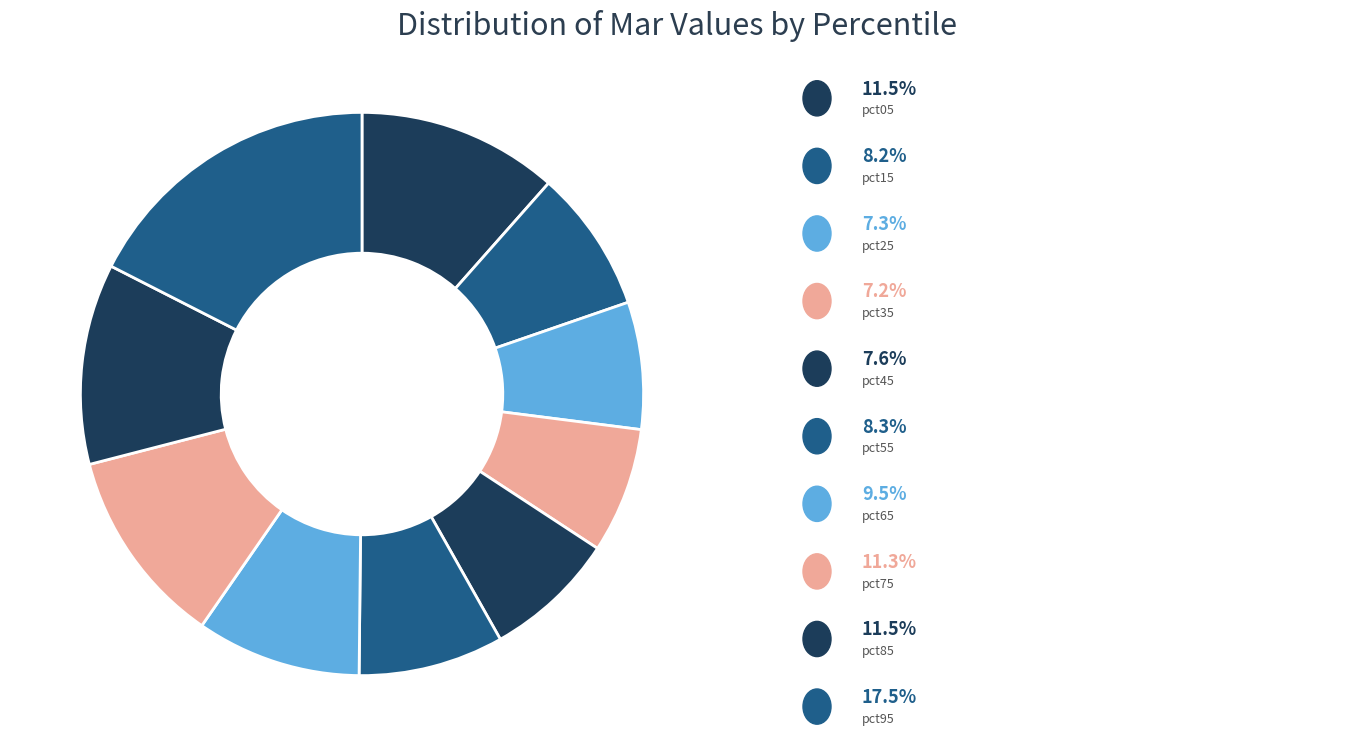

How many slices are in this pie chart?

10